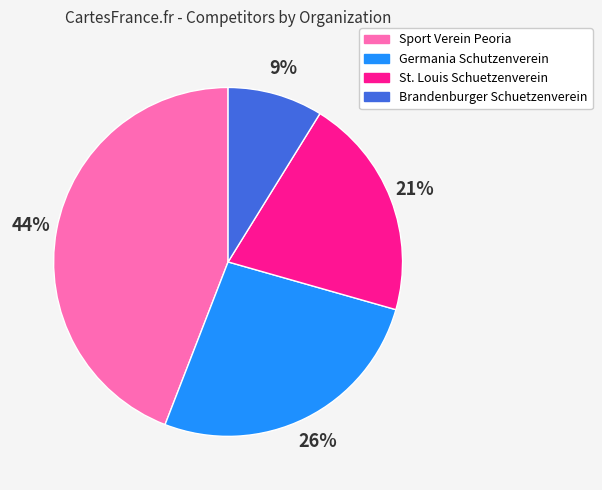

Is it true that Germania Schutzenverein is 26% of the pie?

True